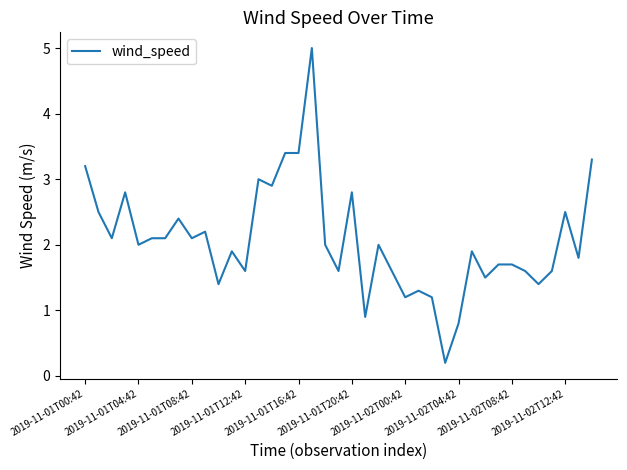

How many lines are shown in the chart?

1